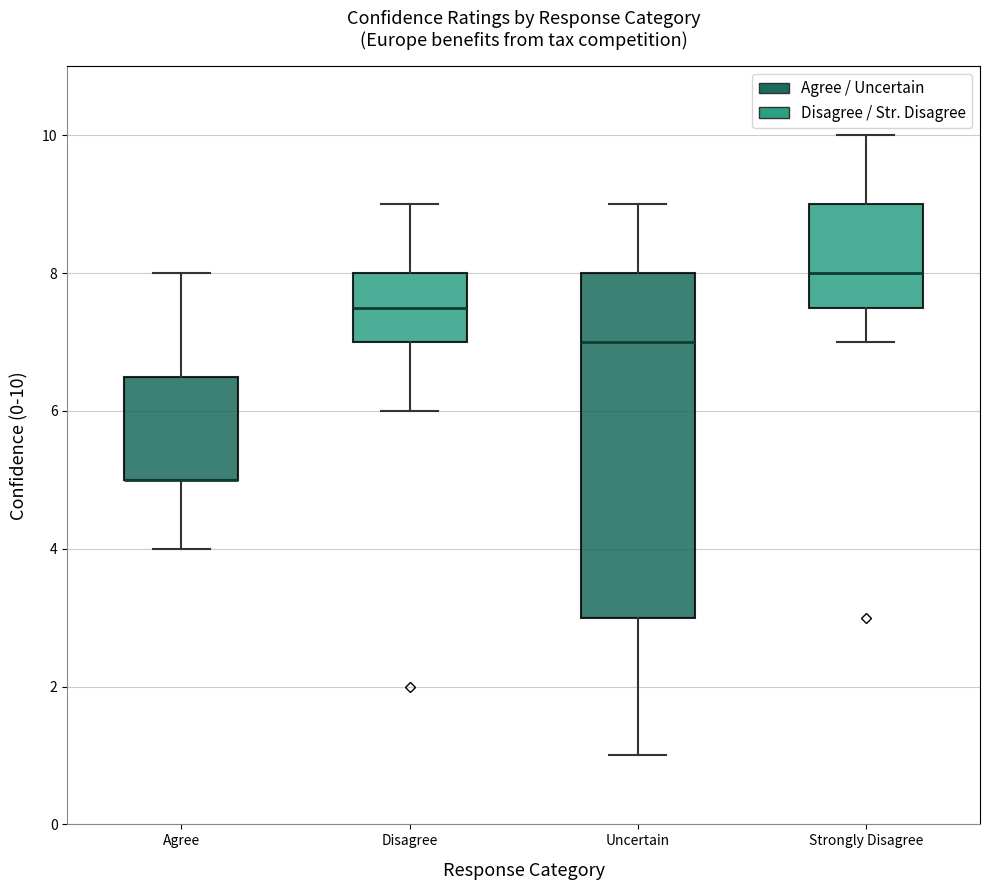

Reading left to right, read every box against the y-axis: the position of its median line, the range the box covers, and the ends of its whiskers. The values are not printed on the chart, so give them approximately, as read against the axis.

Agree: median 5.0 (drawn on the box's lower edge), box 5.0 to 6.6, whiskers 4.0 to 8.0
Disagree: median 7.6, box 7.0 to 8.0, whiskers 6.0 to 9.0
Uncertain: median 7.0, box 3.0 to 8.0, whiskers 1.0 to 9.0
Strongly Disagree: median 8.0, box 7.6 to 9.0, whiskers 7.0 to 10.0